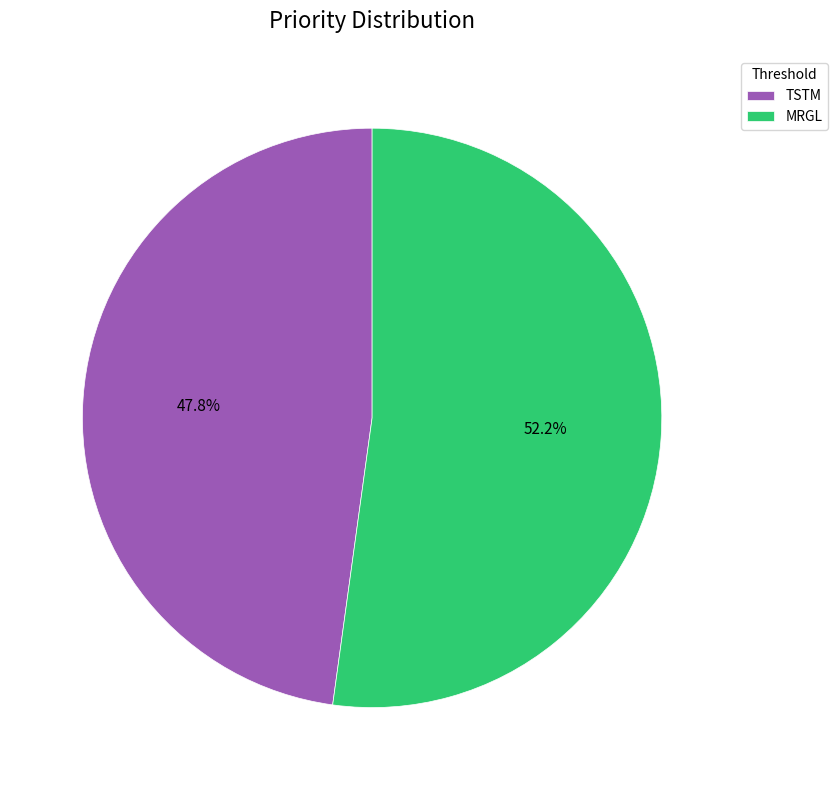

Which slice is the largest?

MRGL